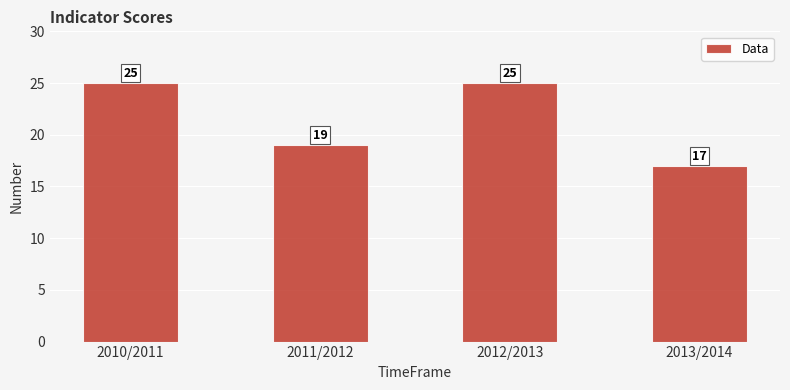

The value at 2012/2013 is 25. True or false?

True